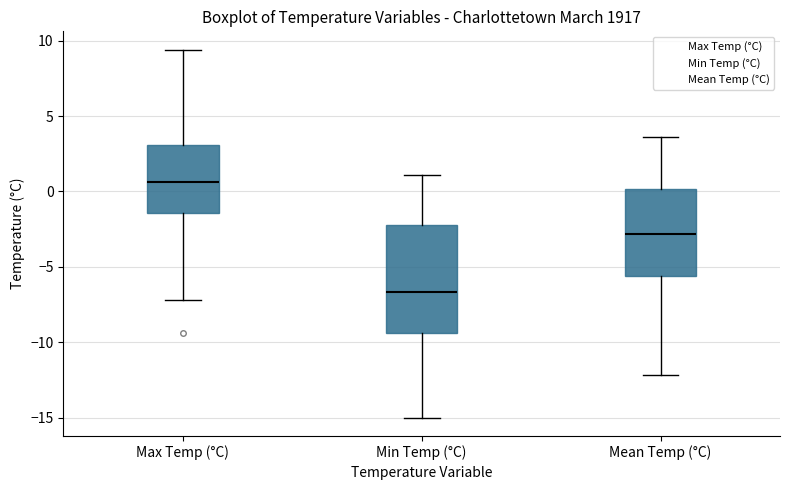

Reading left to right, transcribe this box plot: for each box, give where its median line is, the range the box spans, and where its two whiskers end, as read against the y-axis. The values are not printed on the chart, so give them approximately, as read against the axis.

Max Temp (°C): median 0.5, box -1.5 to 3.0, whiskers -7.0 to 9.5
Min Temp (°C): median -6.5, box -9.5 to -2.0, whiskers -15.0 to 1.0
Mean Temp (°C): median -3.0, box -5.5 to 0.0, whiskers -12.0 to 3.5